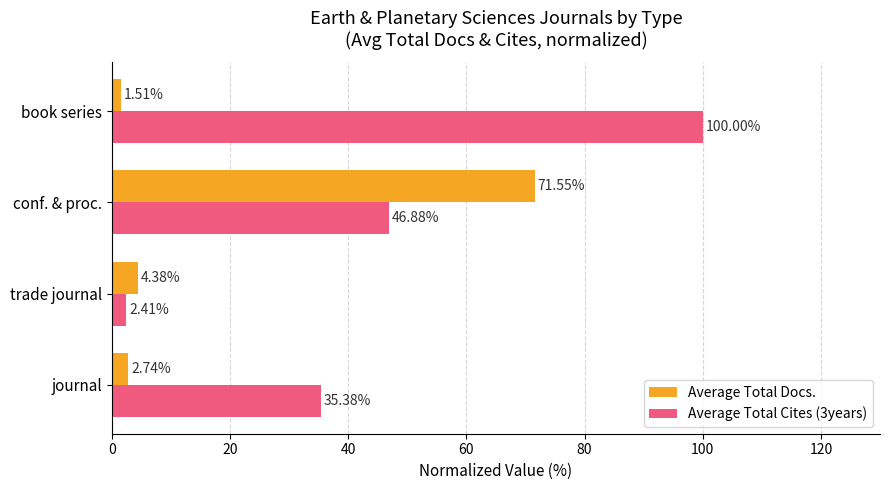

What is the total value across all series at book series?

101.5